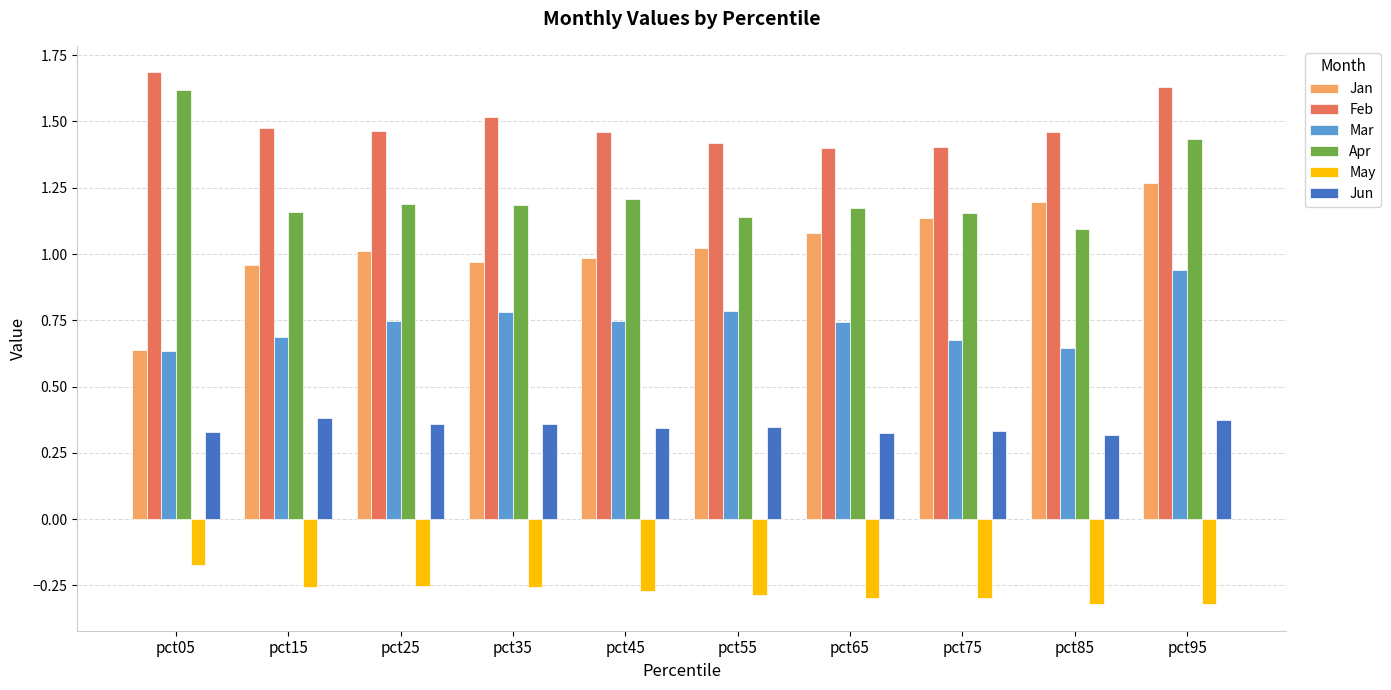

What is the spread (max minus min) of values at pct25?

1.7